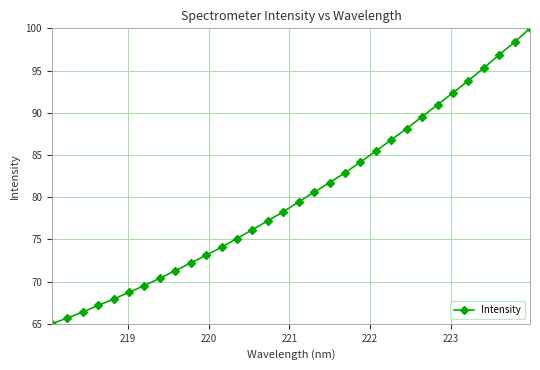

How many values exceed 79?

16